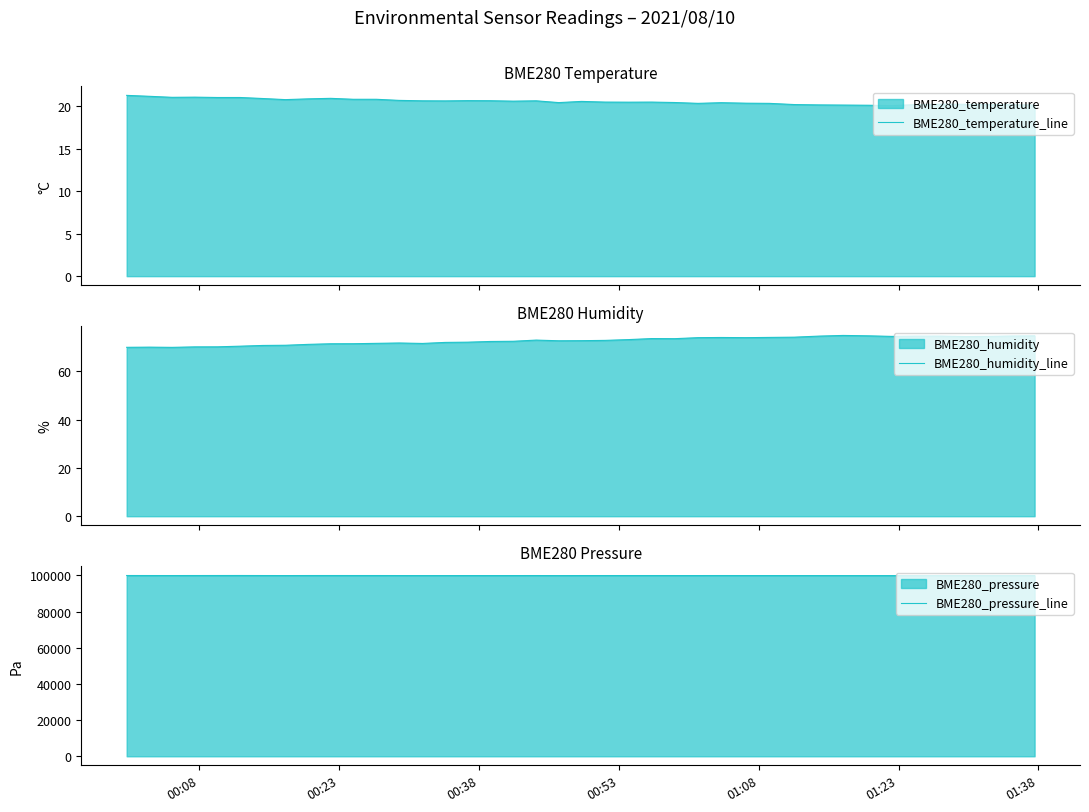

What is the highest value of the BME280_humidity_line series?

74.9